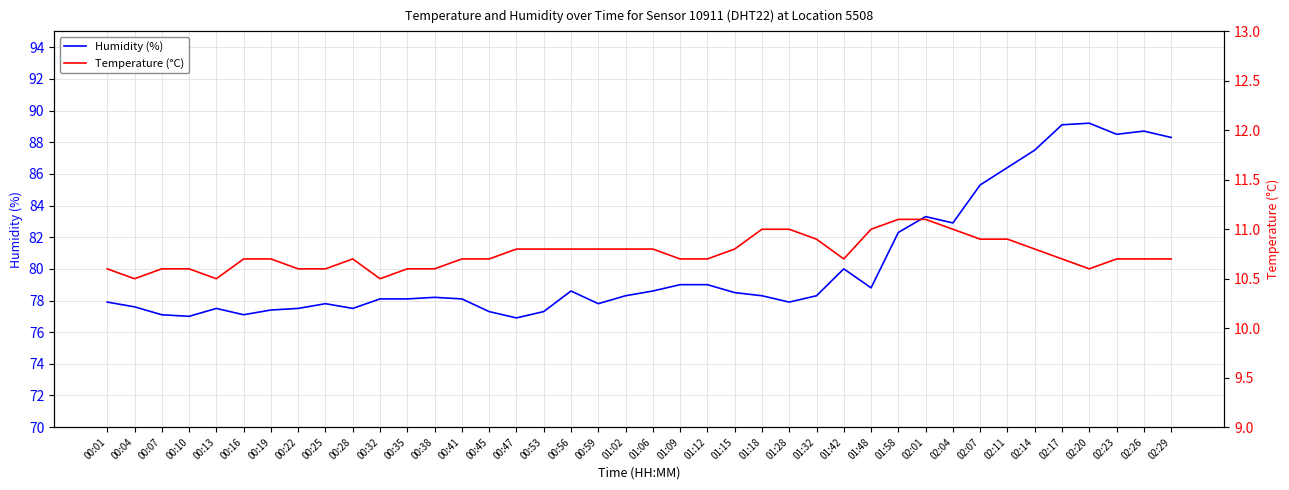

How many interior local peaks does the Temperature (°C) series have?

1